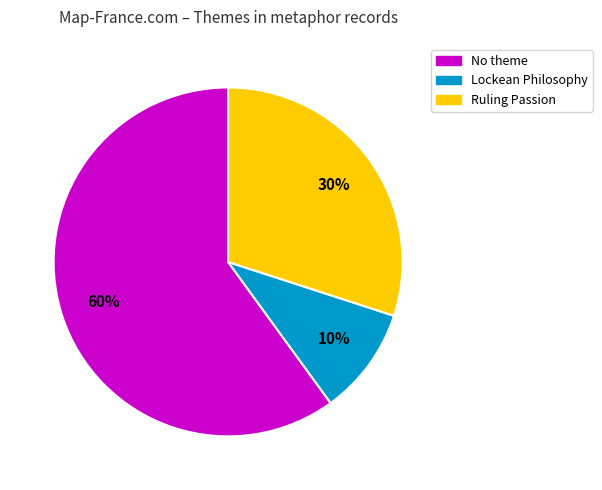

How many slices are in this pie chart?

3